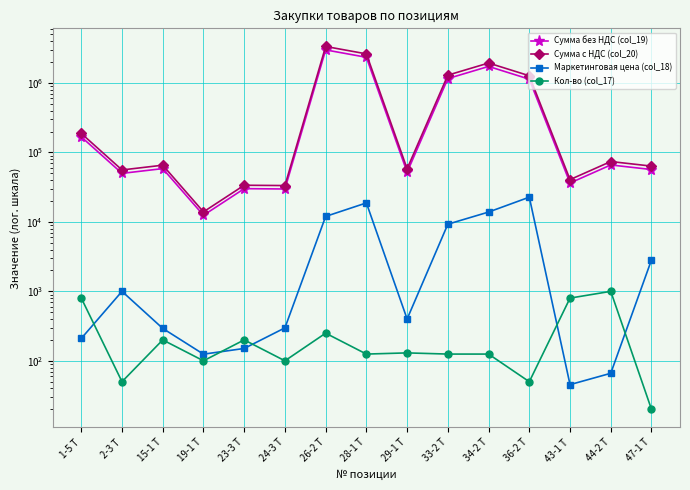

How many data points in Кол-во (col_17) are above 125?

7